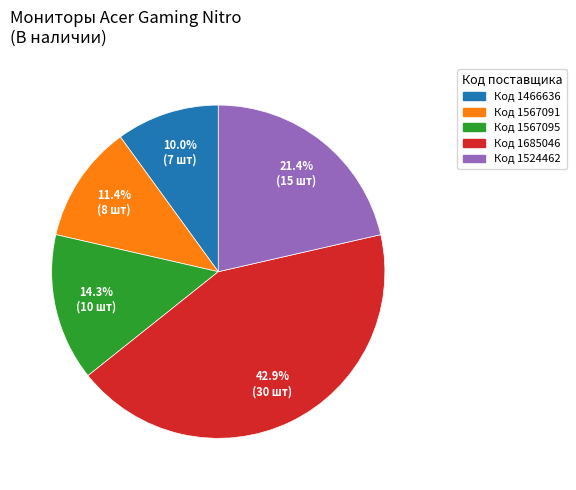

Is there any slice that represents more than half of the pie?

No